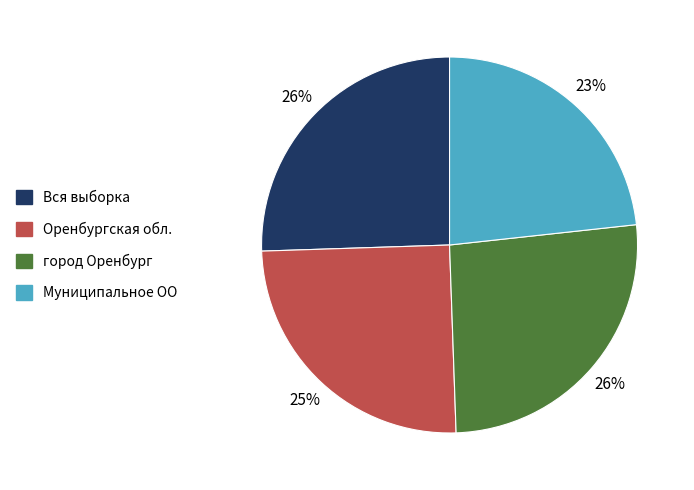

To the nearest percent, what portion does Вся выборка represent?

26%